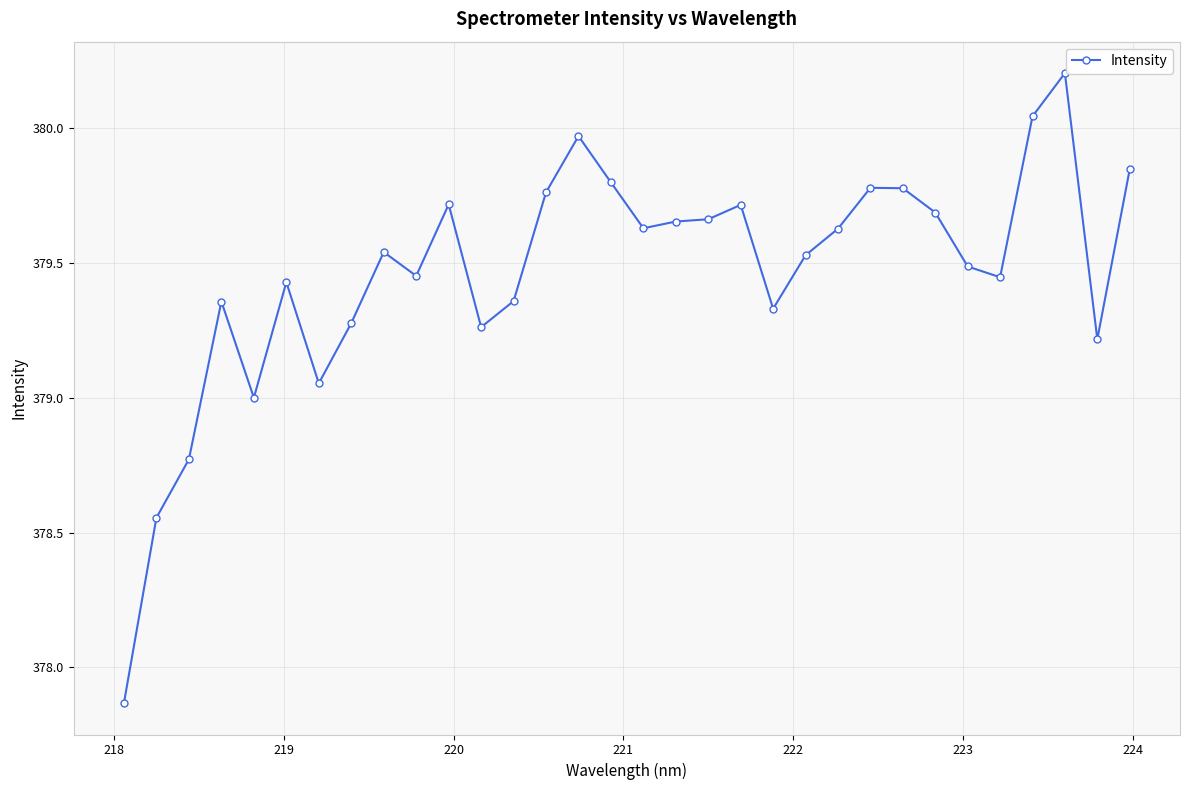

True or false: there are more than 0 points higher than both neighbors.

True